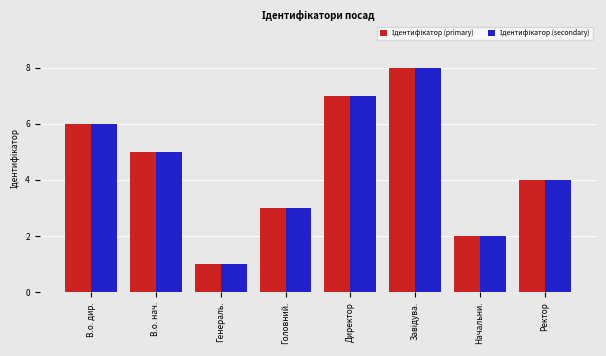

How many data points does each series have?

8